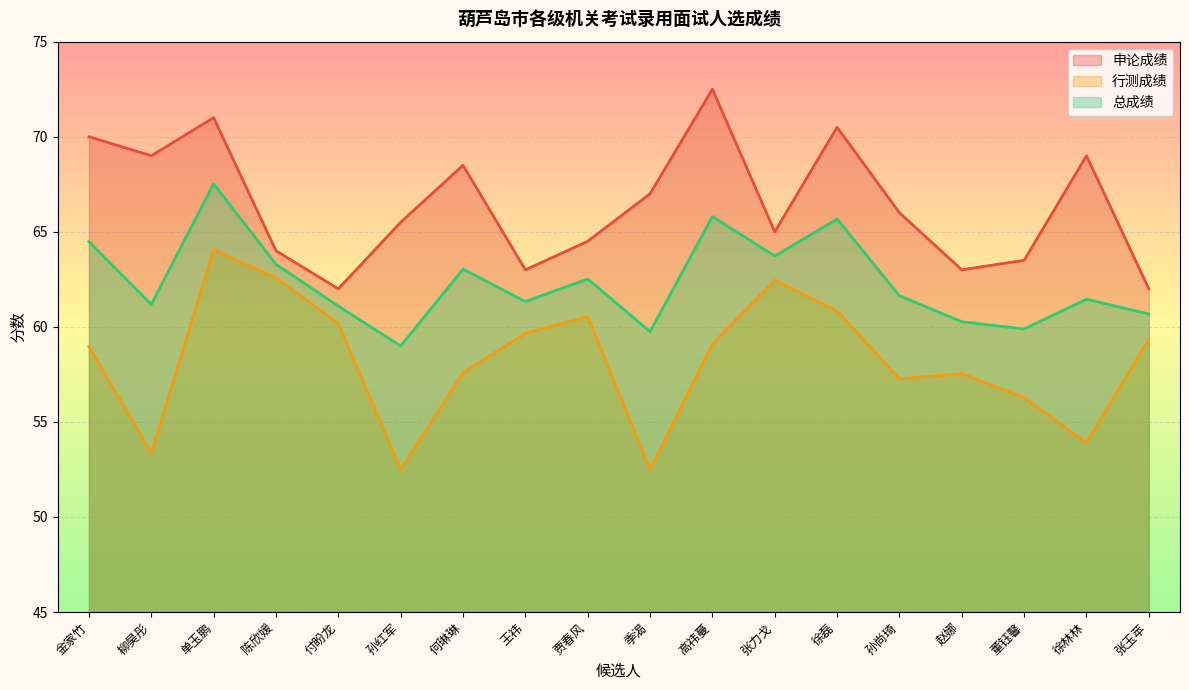

What is the difference between the maximum and minimum values in the 行测成绩 series?

11.6